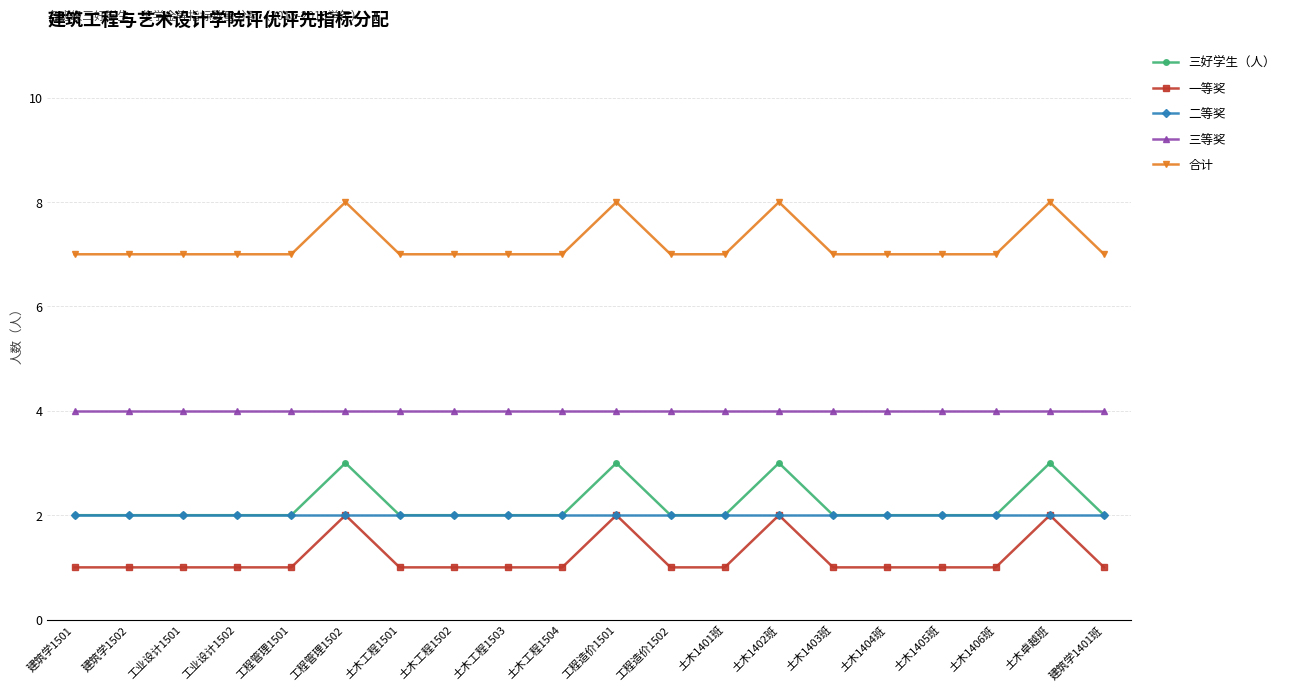

How many lines are shown in the chart?

5